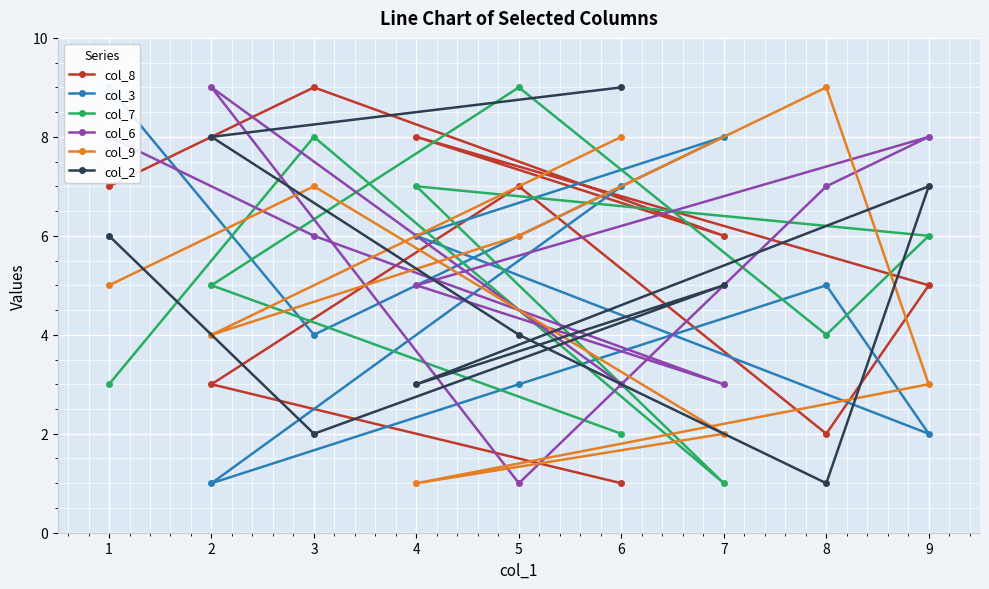

After their last crossing, which series has the higher values: col_6 or col_3?

col_3